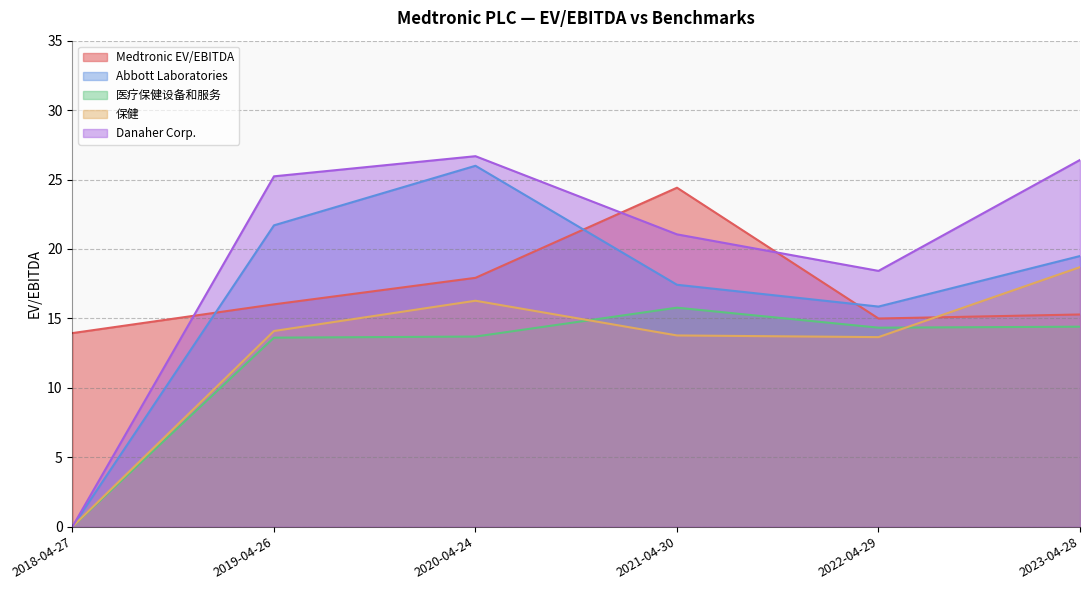

How many interior local valleys does the Medtronic EV/EBITDA series have?

1